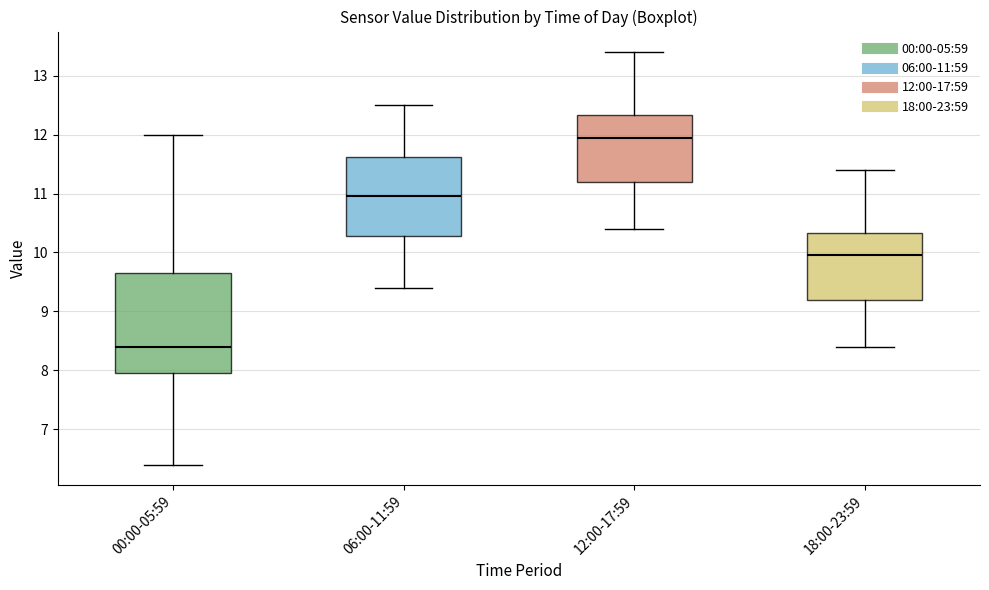

Where is the upper edge of the box for 00:00-05:59 on the y-axis? The values are not printed on the chart, so give them approximately, as read against the axis.

9.7